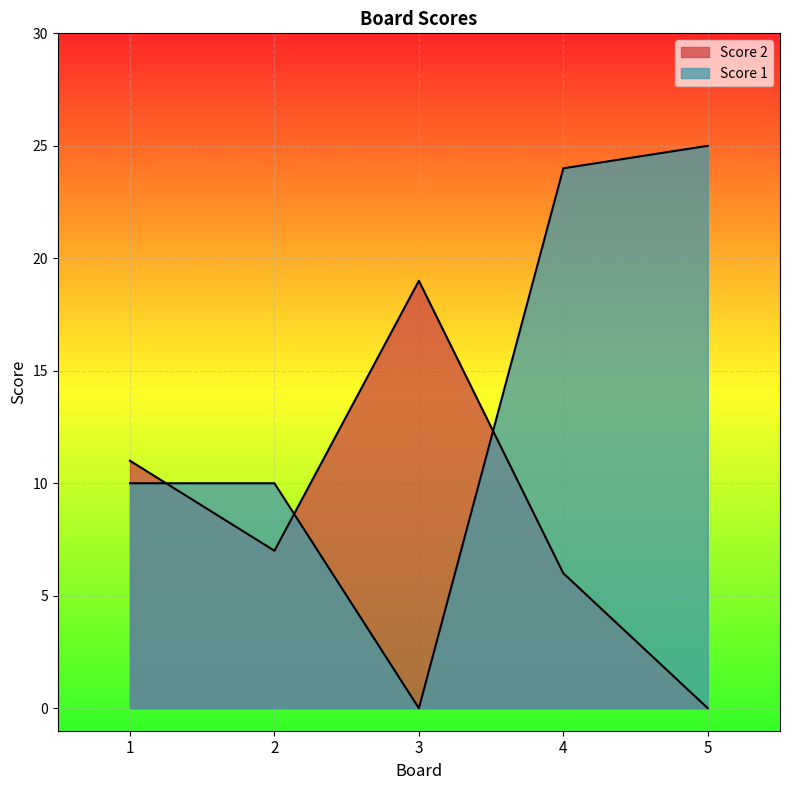

What is the difference between the maximum and minimum values in the Score 1 series?

25